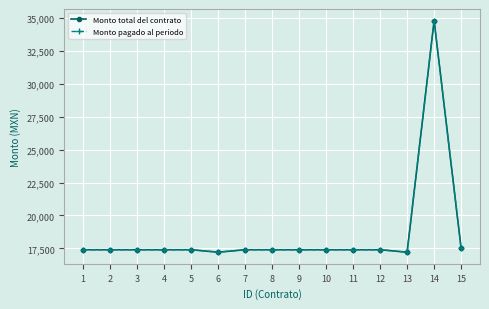

Is this an area chart (filled region under the line)?

No